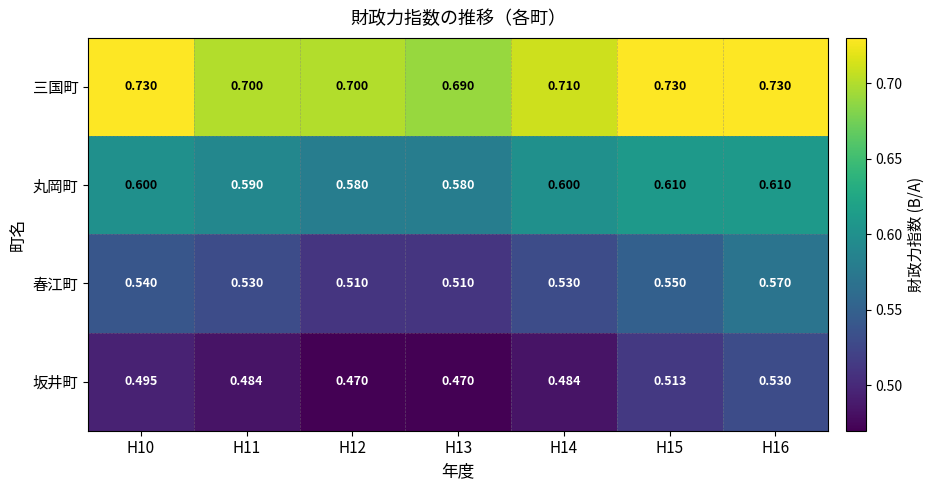

Rank the series at H10 from lowest to highest value.

坂井町, 春江町, 丸岡町, 三国町